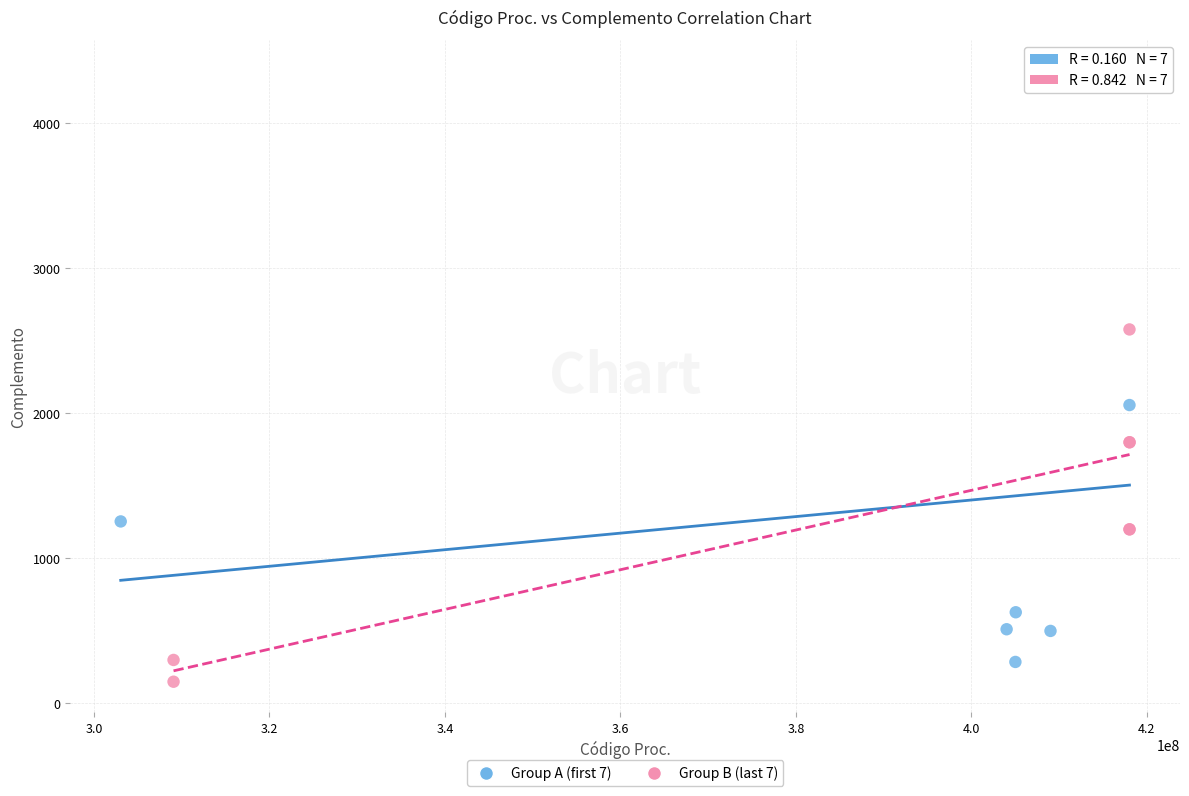

Which series reaches the maximum Y coordinate?

Group A (first 7)